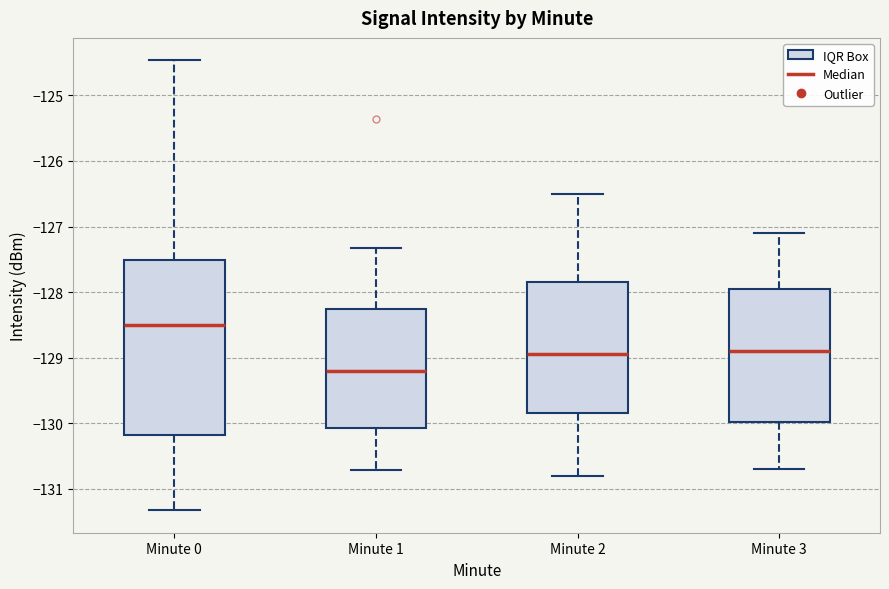

Which box's median line is the highest?

Minute 0